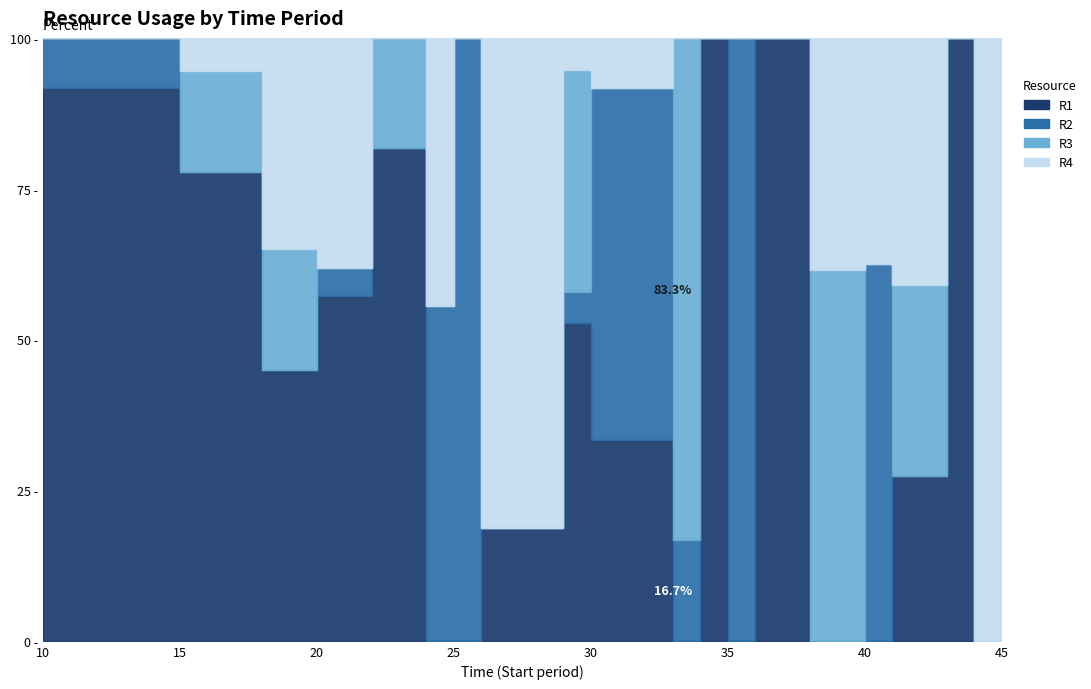

At how many categories does at least one series exceed 5?

17